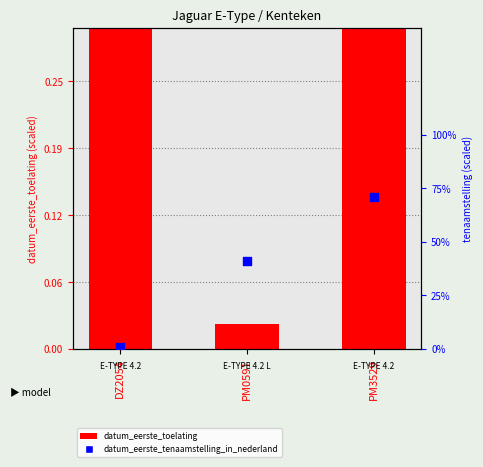

At which category is the sum across all series the highest?

PM3529